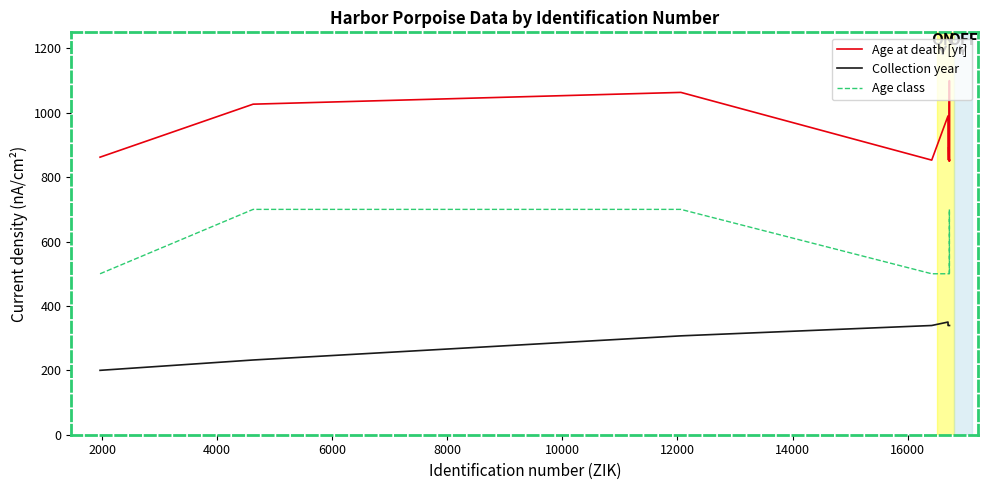

What is the maximum value for Age class?

700.0